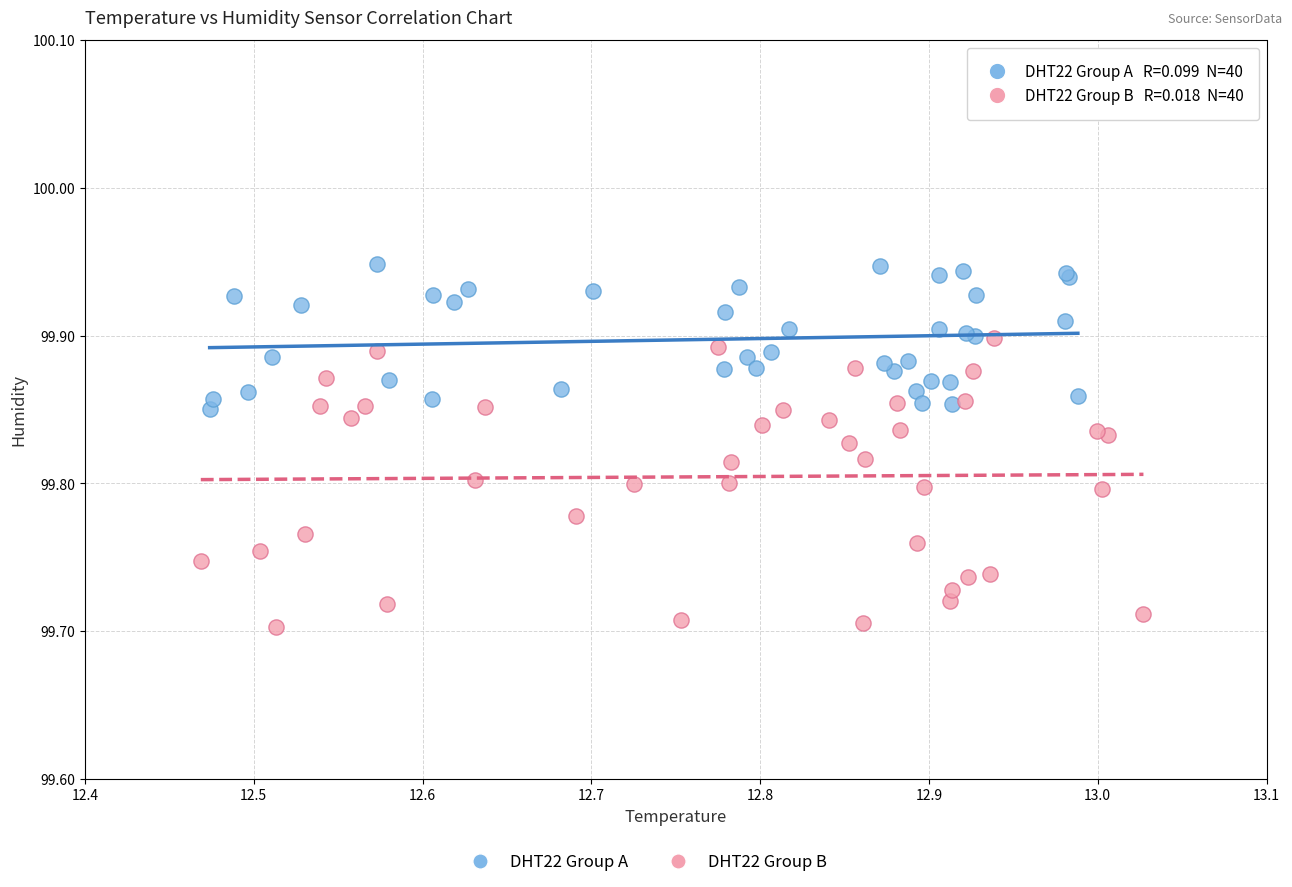

Which series has the widest spread of Y values?

DHT22 Group B